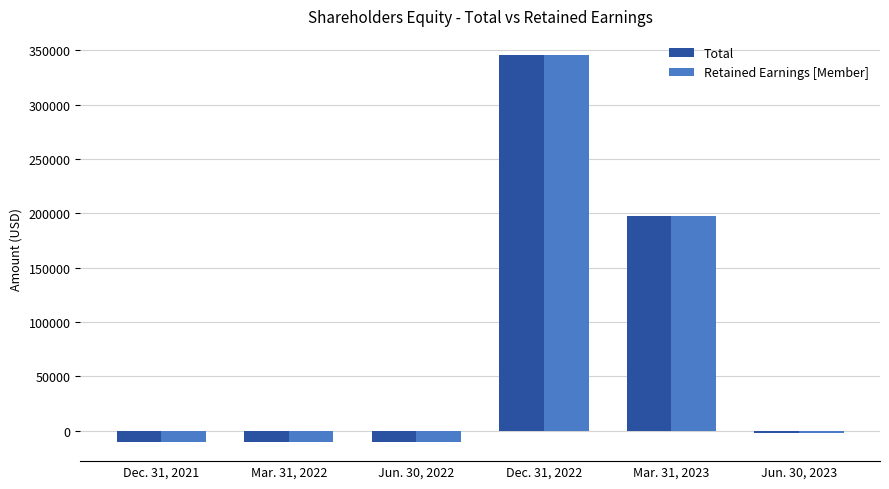

How many bars are there in total?

12